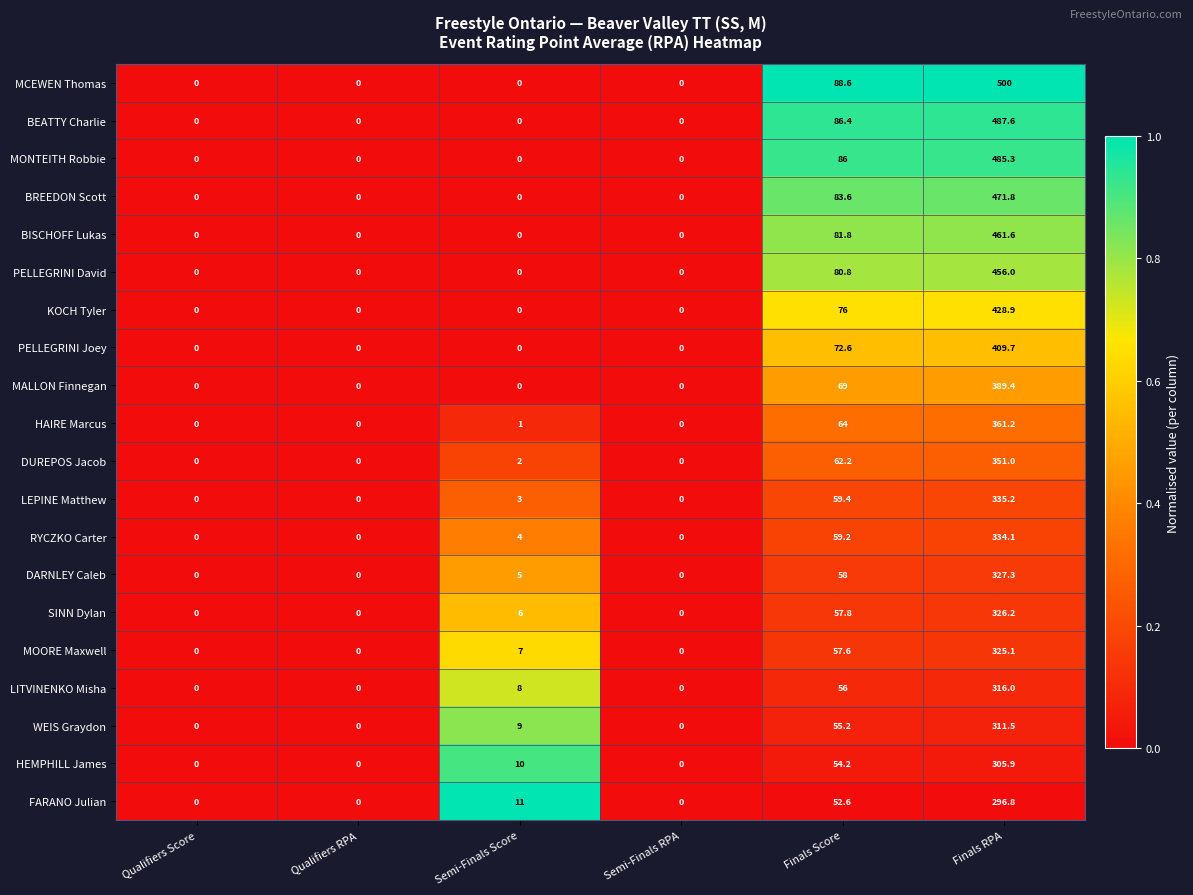

What is the maximum value shown in the chart?

500.0